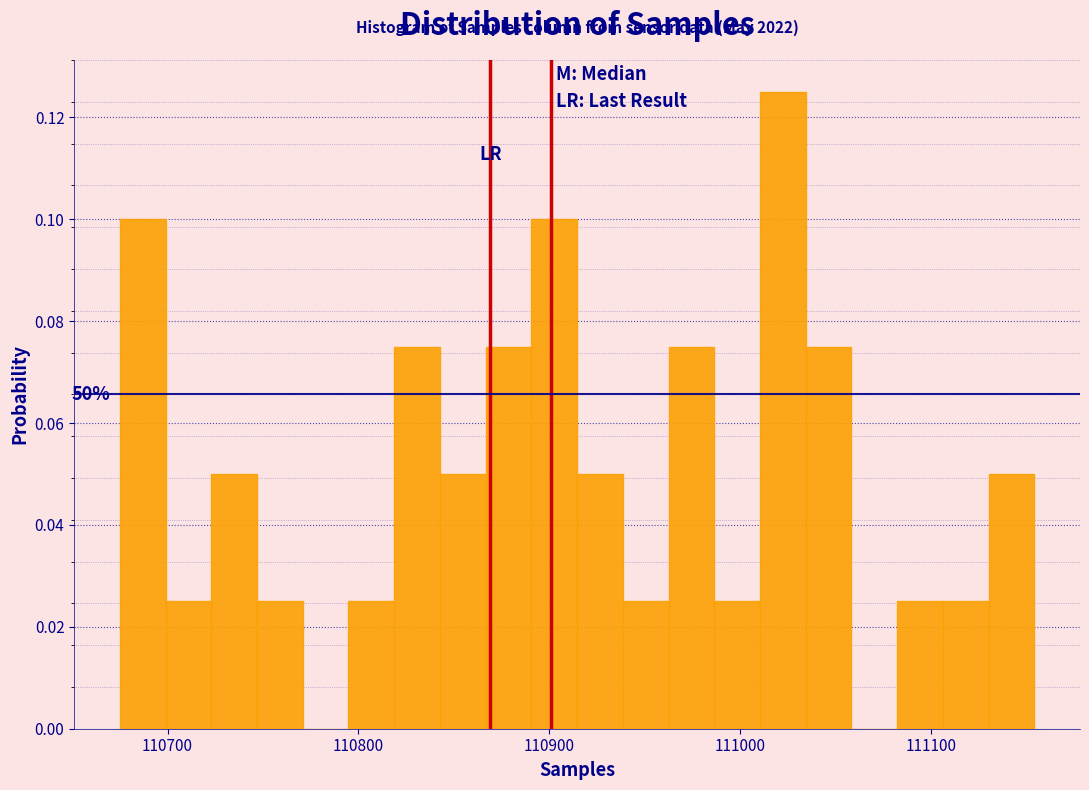

Read against the x-axis, roughly where is the centre of the tallest bar?

111020